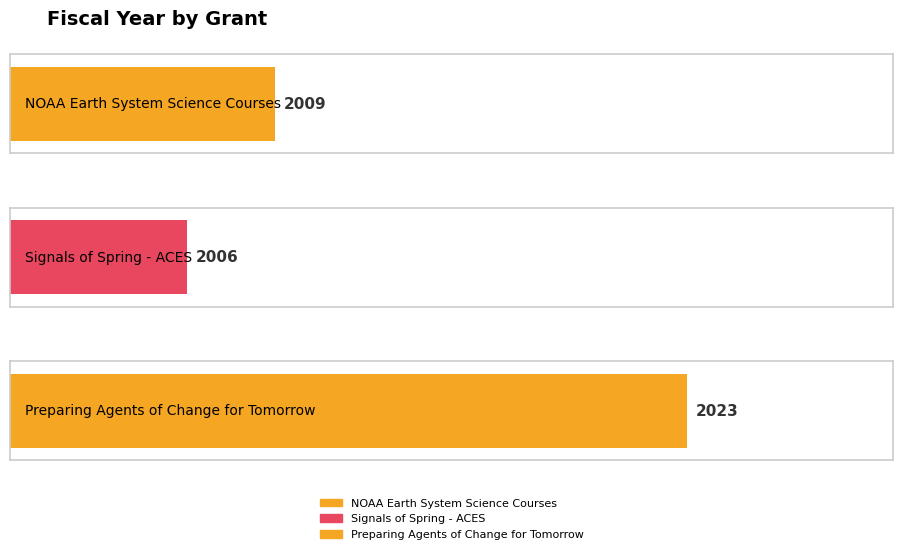

What is the value of the 1st bar from the left?

2009